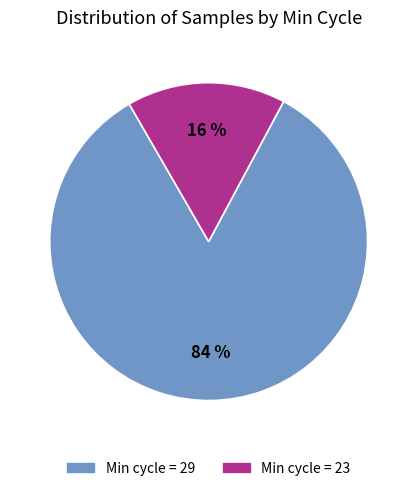

Is there any slice that represents more than half of the pie?

Yes